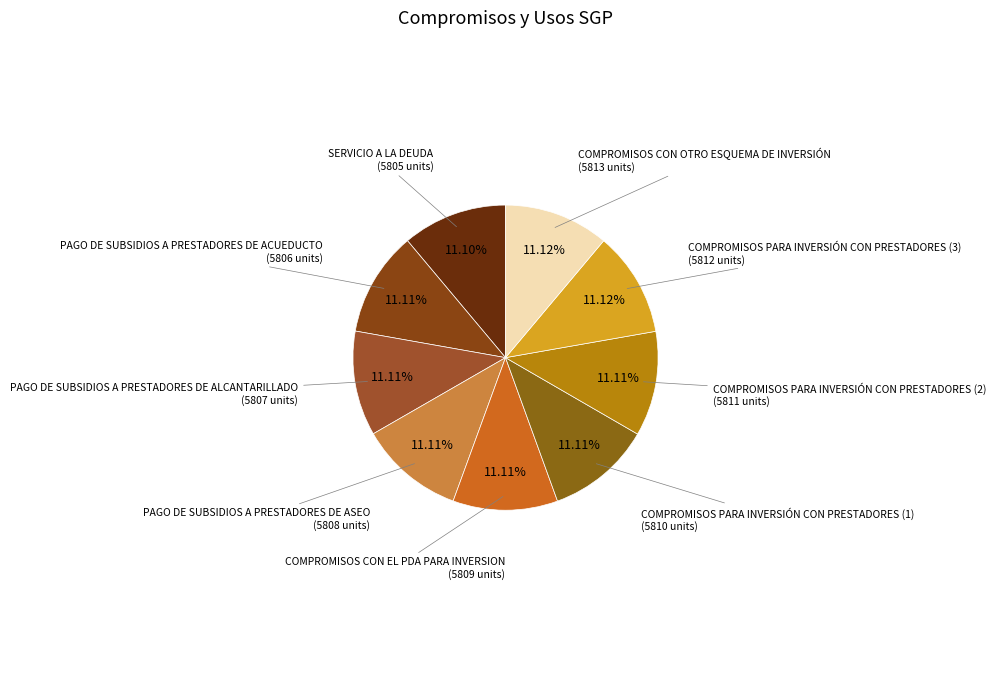

Does any single category account for the majority?

No